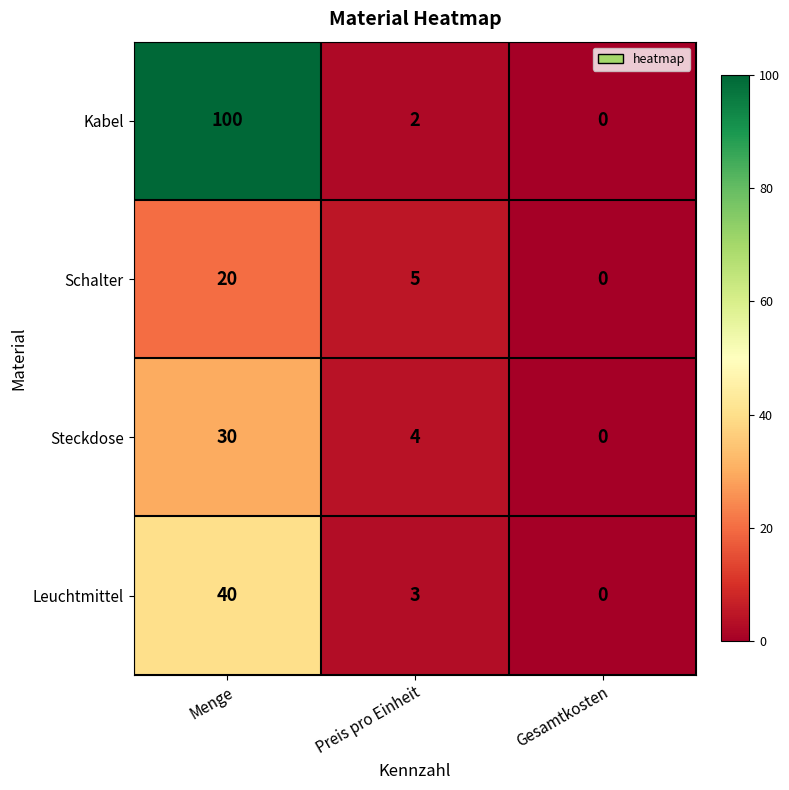

Where does the Schalter series first go above 5?

Menge